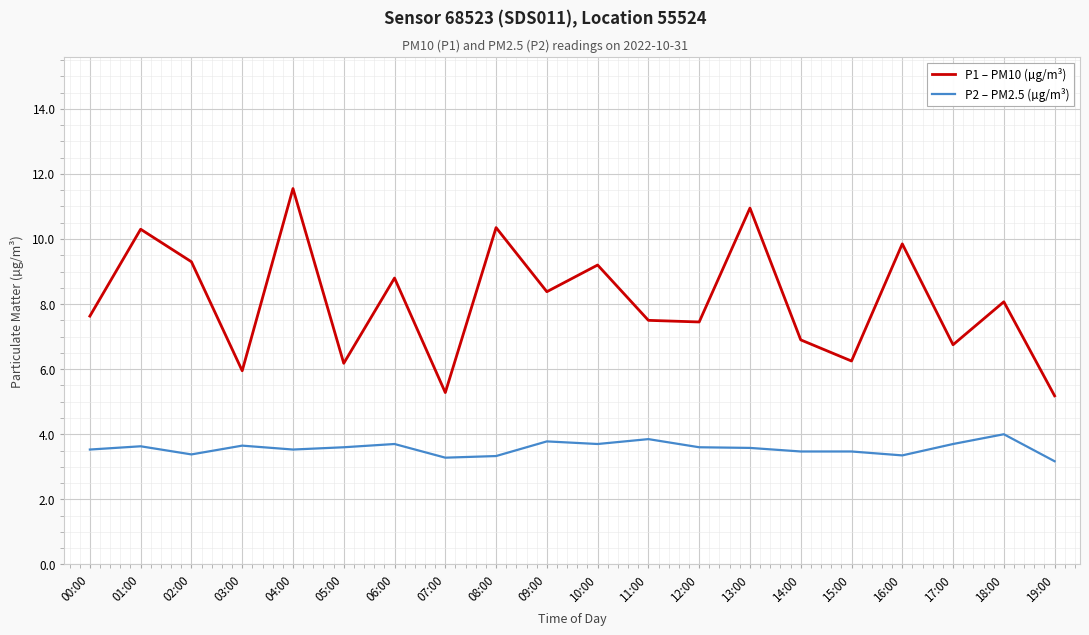

What is the sum of the P2 – PM2.5 (µg/m³) values at 00:00 and 14:00?

7.0